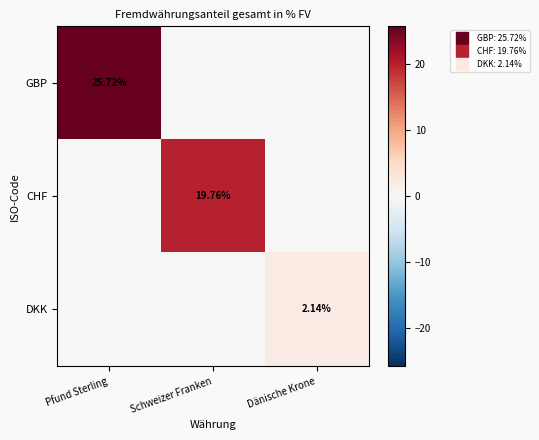

Is it true that GBP equals 25.7 at Pfund Sterling?

True